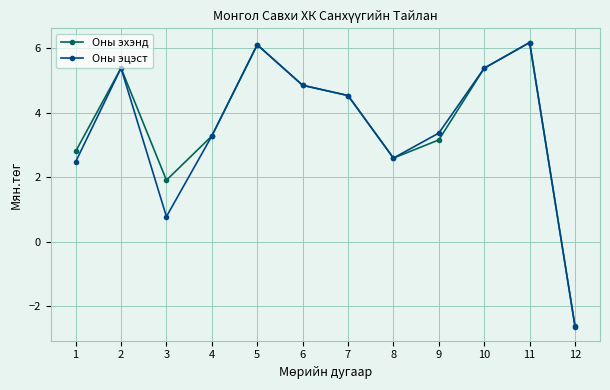

What is the maximum value for Оны эхэнд?

6.2